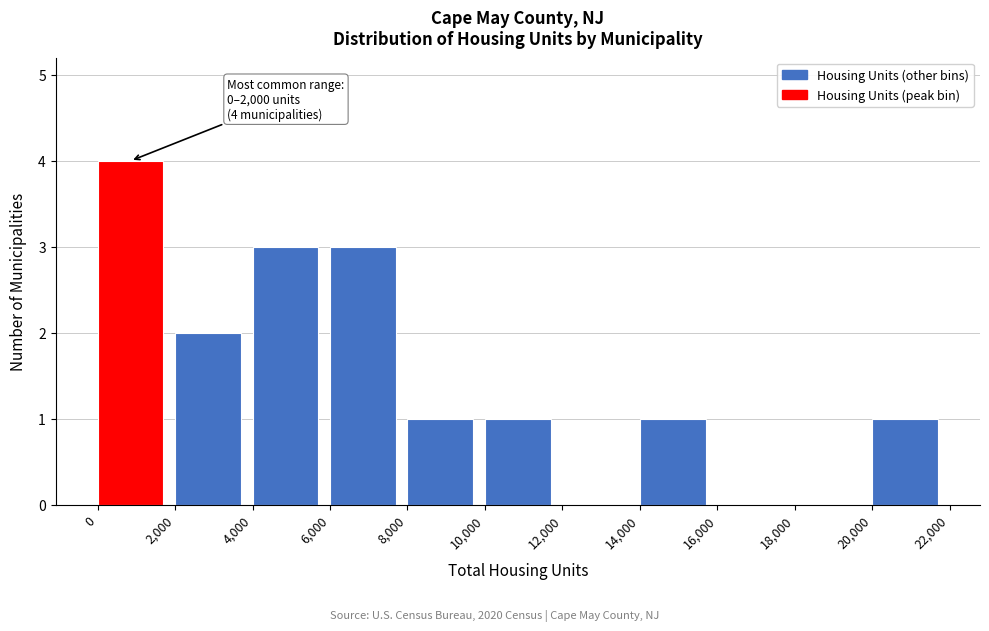

Which range on the x-axis has the tallest bar?

0 to 2,000